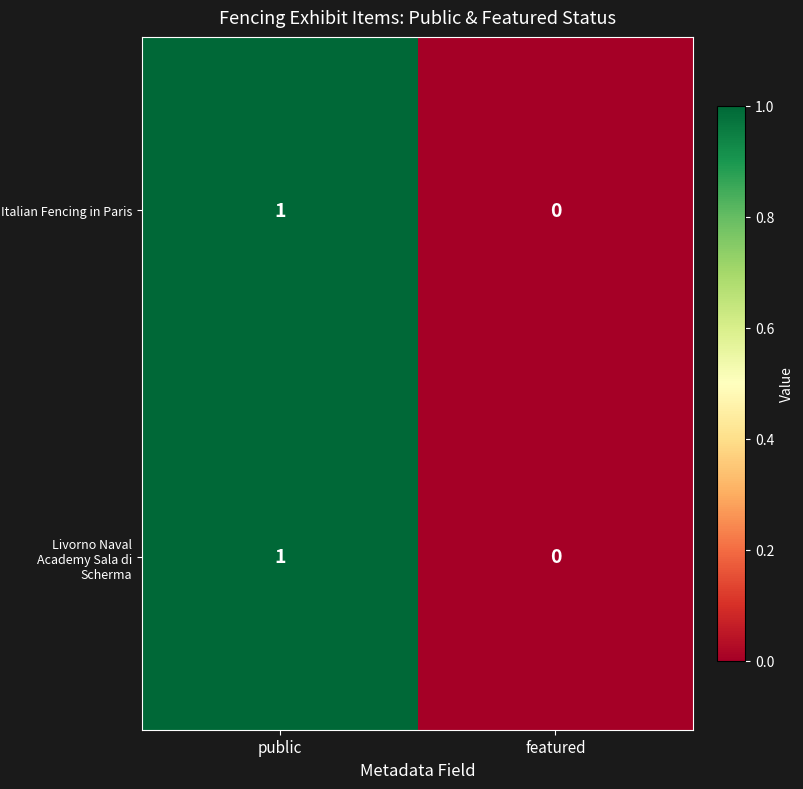

Is the value of Italian Fencing in Paris at public greater than the value of Livorno Naval Academy Sala di Scherma at featured?

Yes